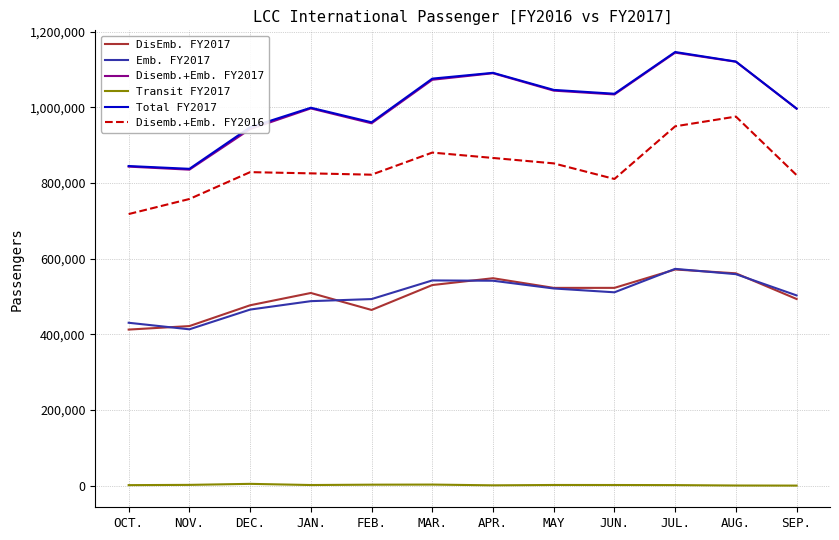

True or false: Disemb.+Emb. FY2016 and DisEmb. FY2017 cross at least once.

False